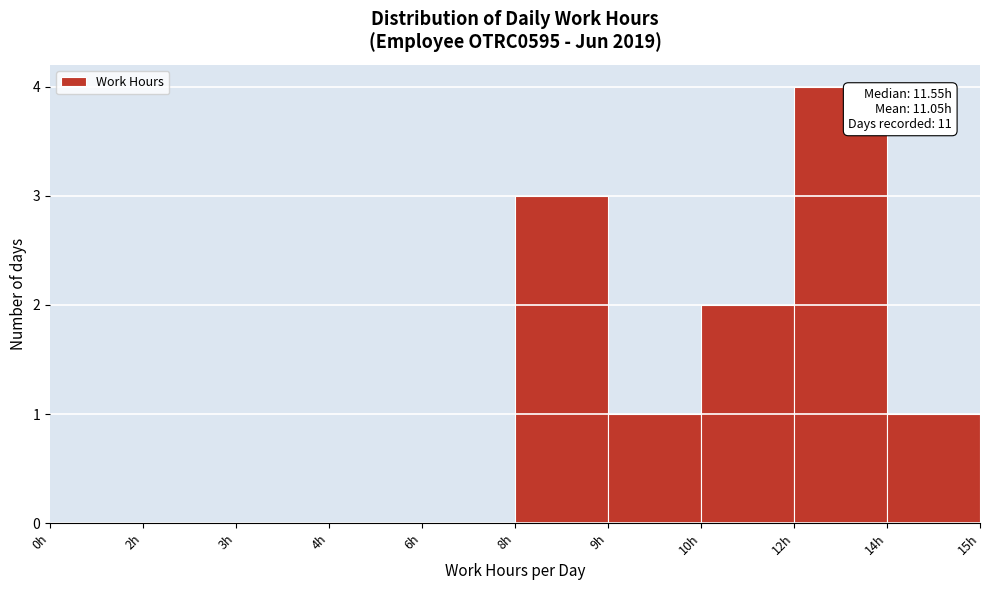

Reading left to right, transcribe all the data shown in this chart.

0h=0	2h=0	3h=0	4h=0	6h=0	8h=3	9h=1	10h=2	12h=4	14h=1